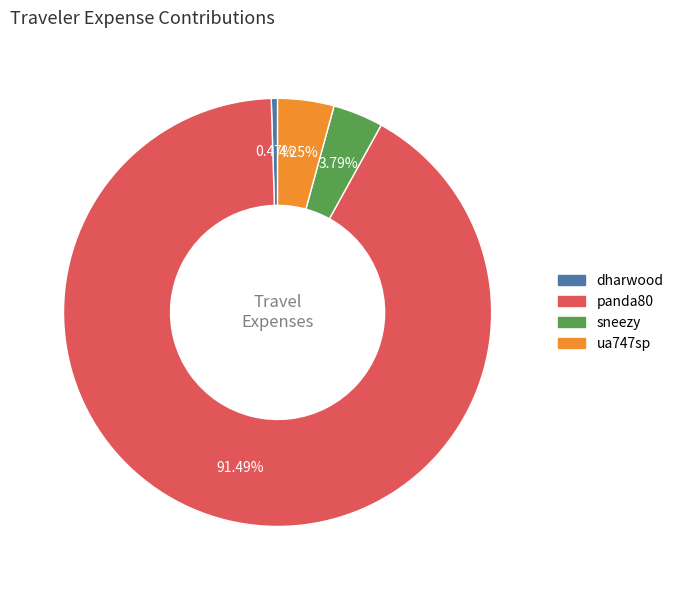

What is the smallest slice in the pie chart?

dharwood